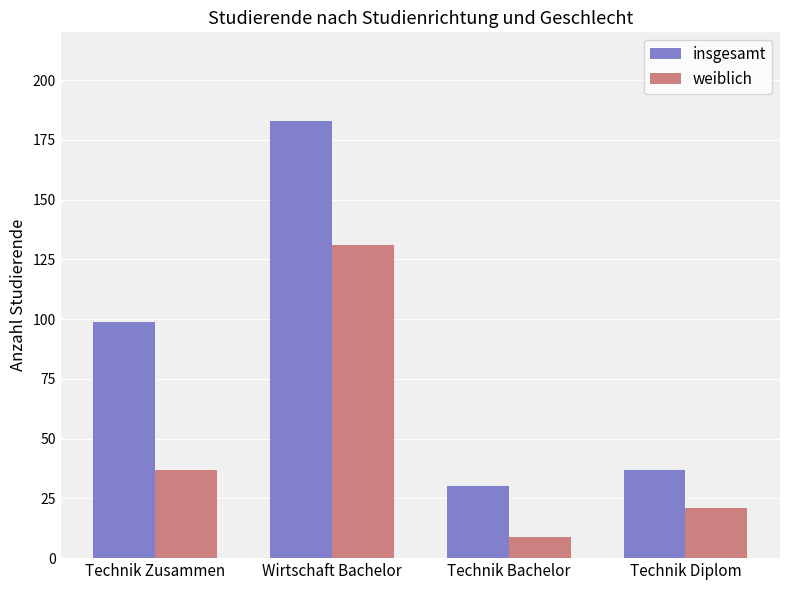

True or false: weiblich has a value of 6 at Technik Diplom.

False